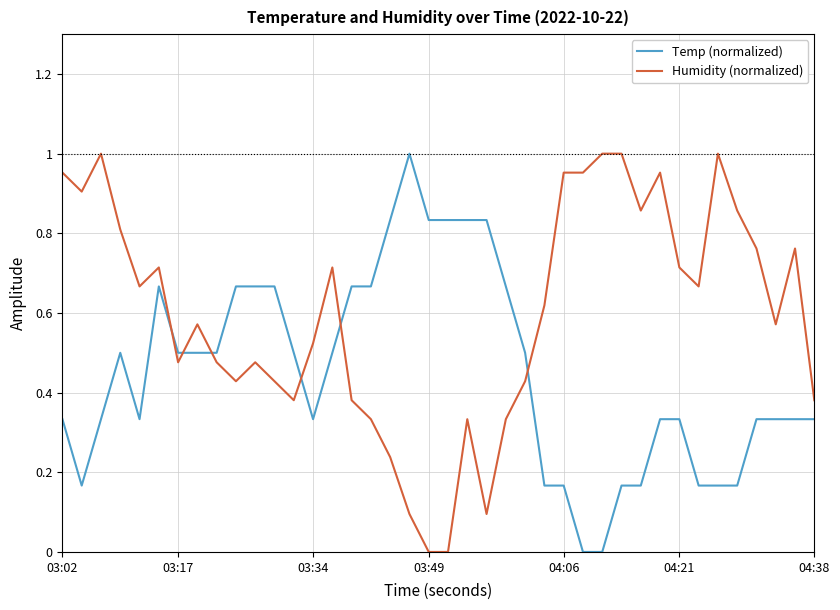

After their last crossing, which series has the higher values: Temp (normalized) or Humidity (normalized)?

Humidity (normalized)